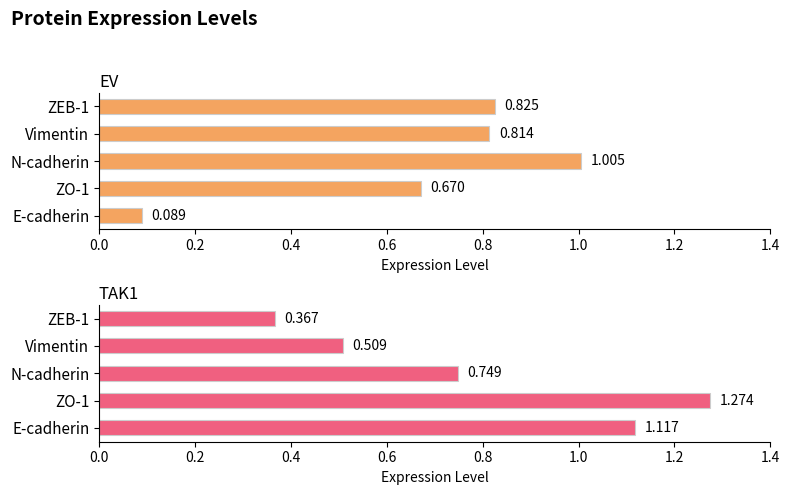

List the series in order of their peak value, lowest first.

EV, TAK1